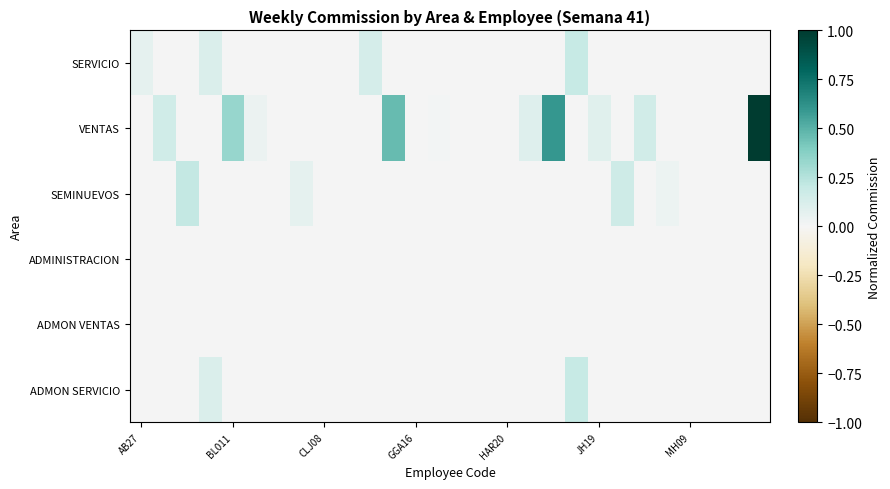

How many series are shown in this chart?

6